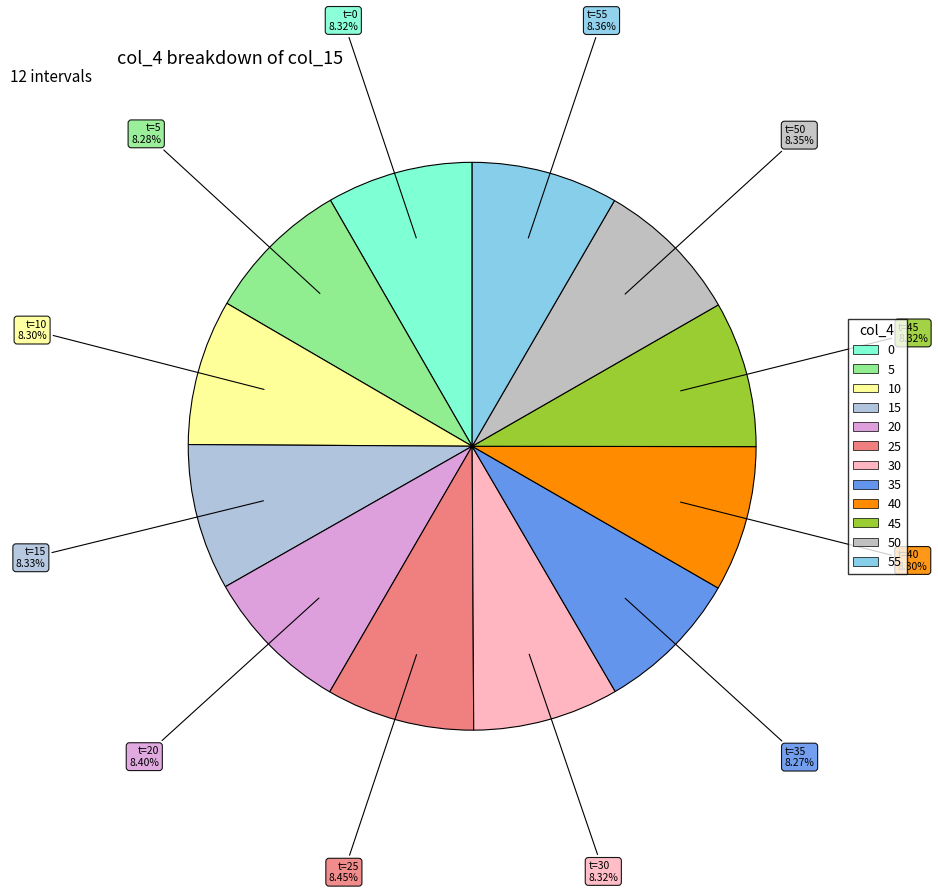

Count the number of slices in the pie.

12